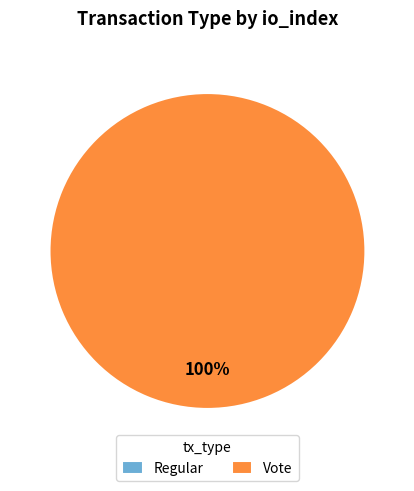

Is it true that Regular is 1% of the pie?

False